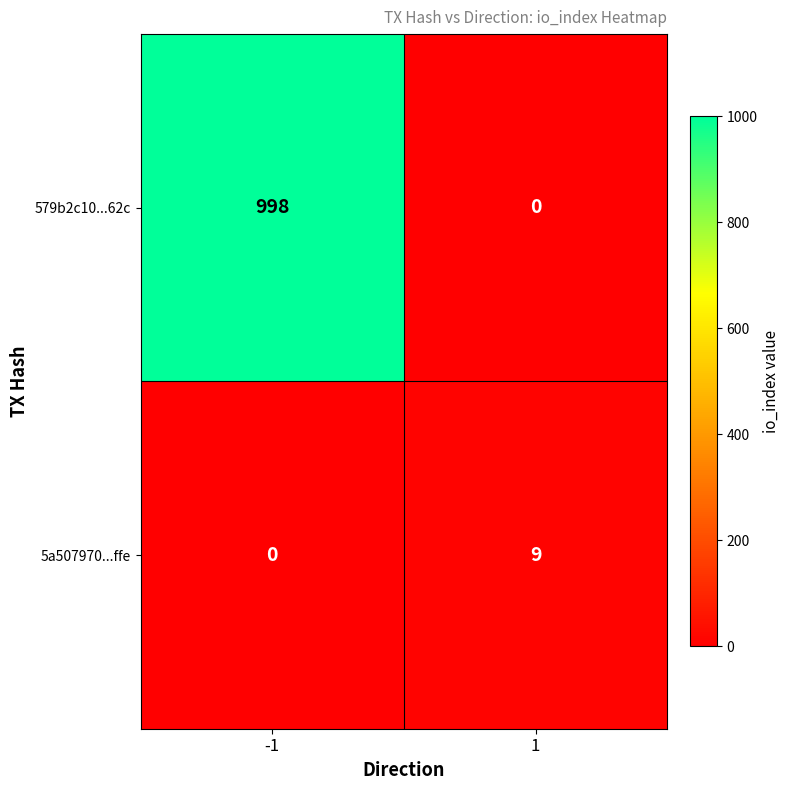

What is the greatest value displayed?

998